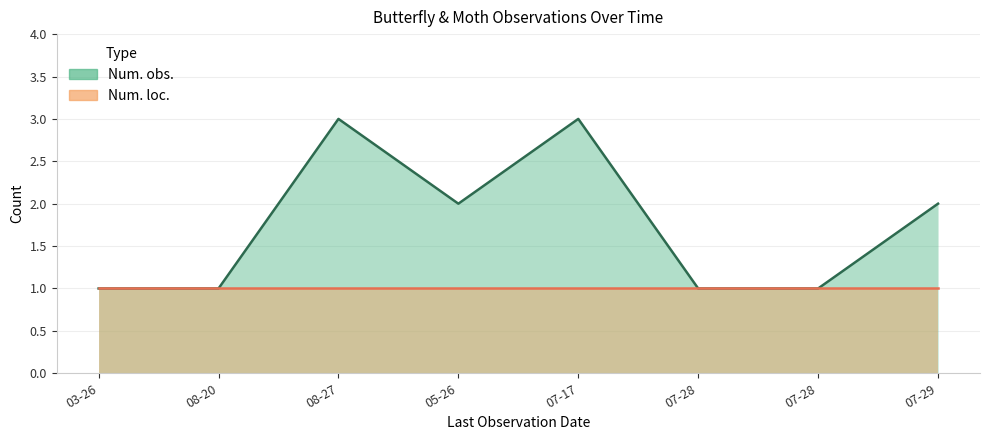

Rank the series by their average value, from lowest to highest.

Num. loc., Num. obs.